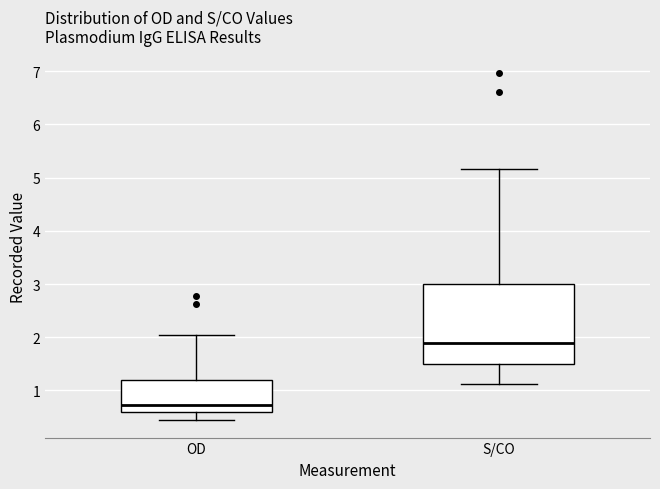

Reading left to right, transcribe this box plot: for each box, give where its median line is, the range the box spans, and where its two whiskers end, as read against the y-axis. The values are not printed on the chart, so give them approximately, as read against the axis.

OD: median 0.7, box 0.6 to 1.2, whiskers 0.4 to 2.1
S/CO: median 1.9, box 1.5 to 3.0, whiskers 1.1 to 5.2